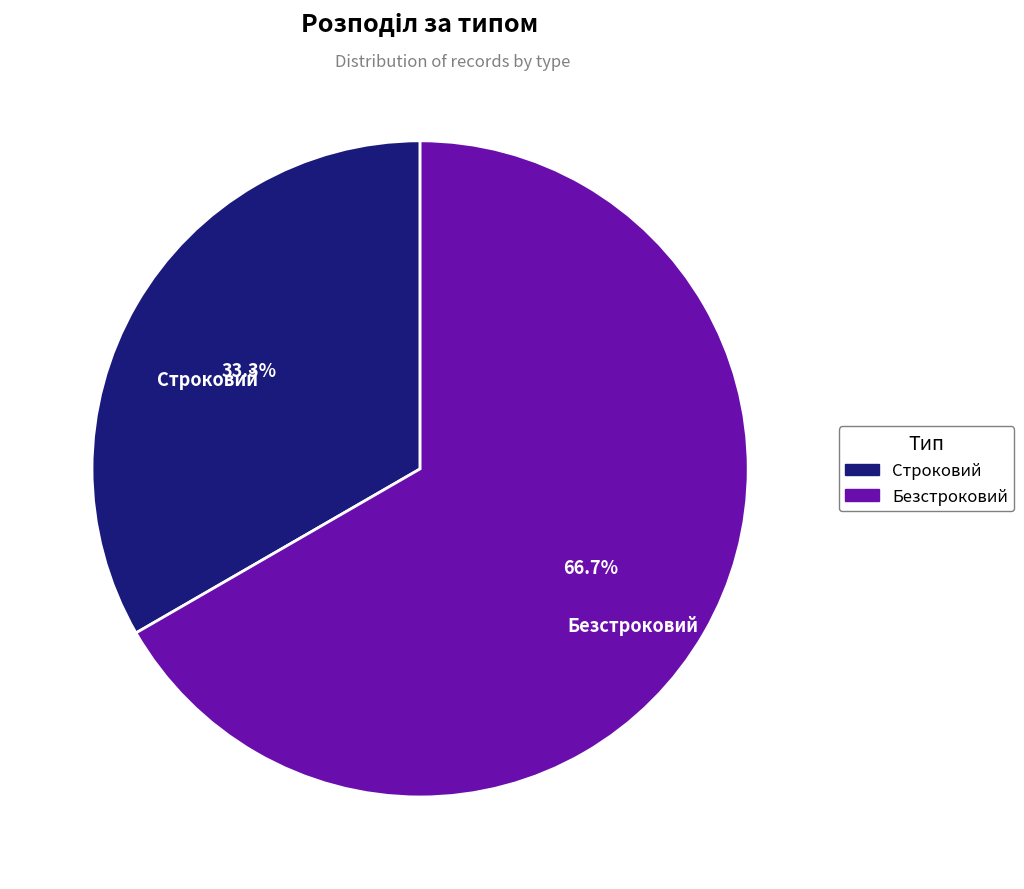

Approximately how many times larger is the value at Строковий compared to Безстроковий?

0.5